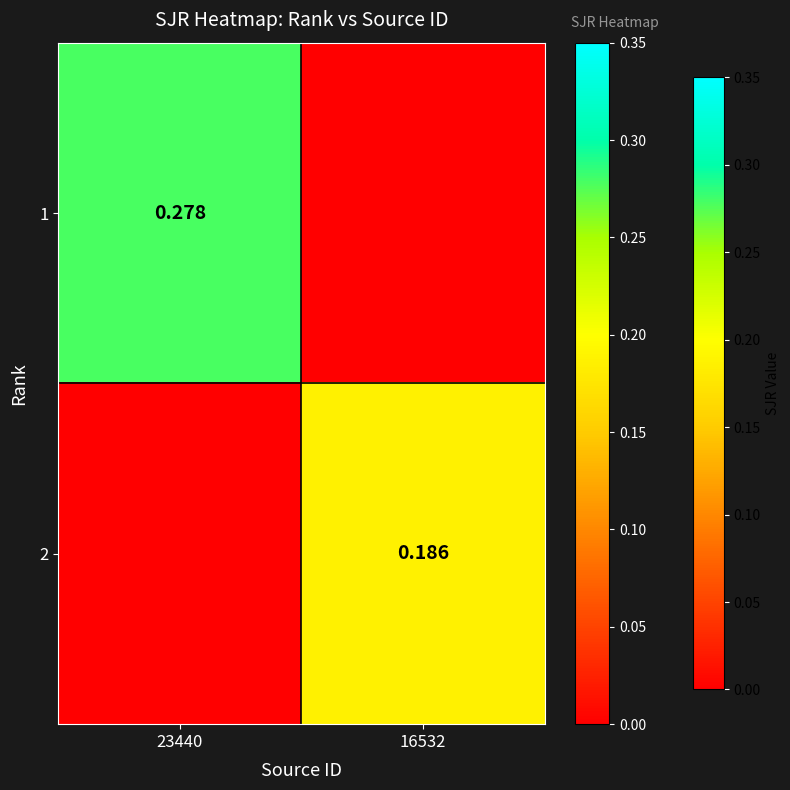

Is the value of 1 at 23440 greater than the value of 2 at 16532?

Yes